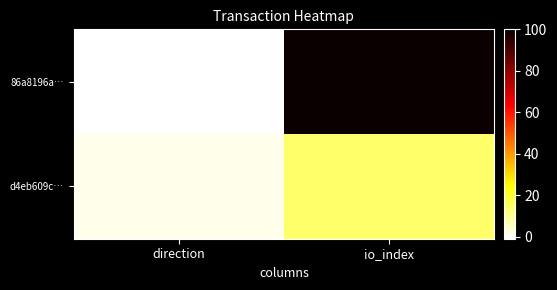

List the series in order of their overall mean, highest first.

86a8196a…, d4eb609c…